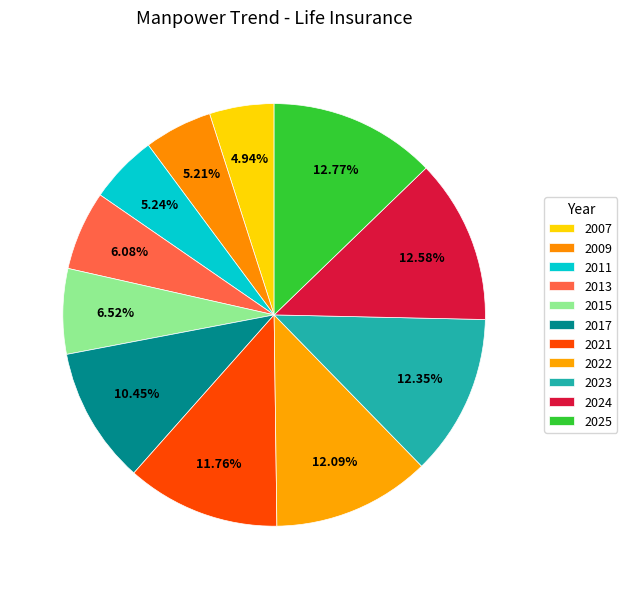

What portion of the pie excludes 2024?

87.4%